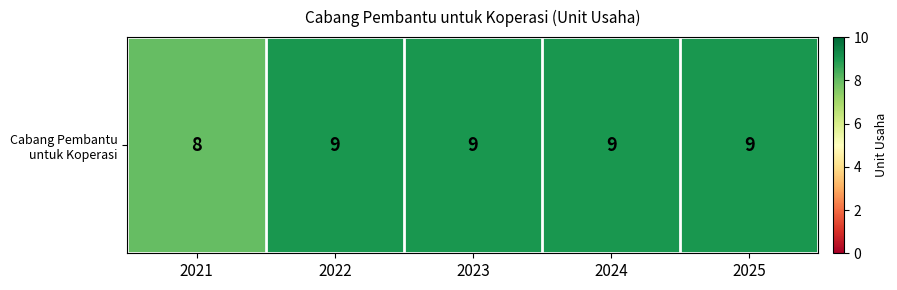

Is it true that the value at 2025 is 15?

False